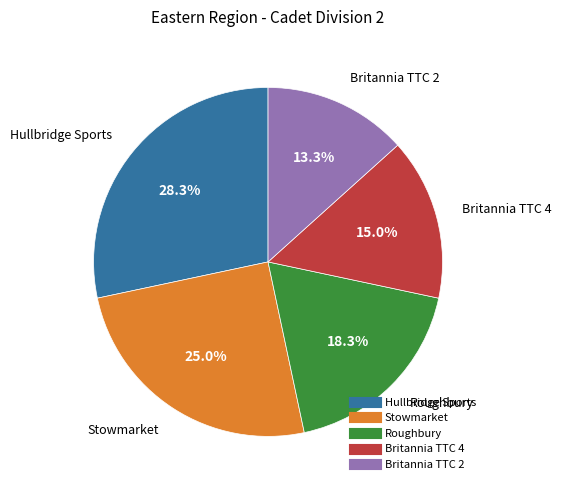

How many segments does this pie chart have?

5